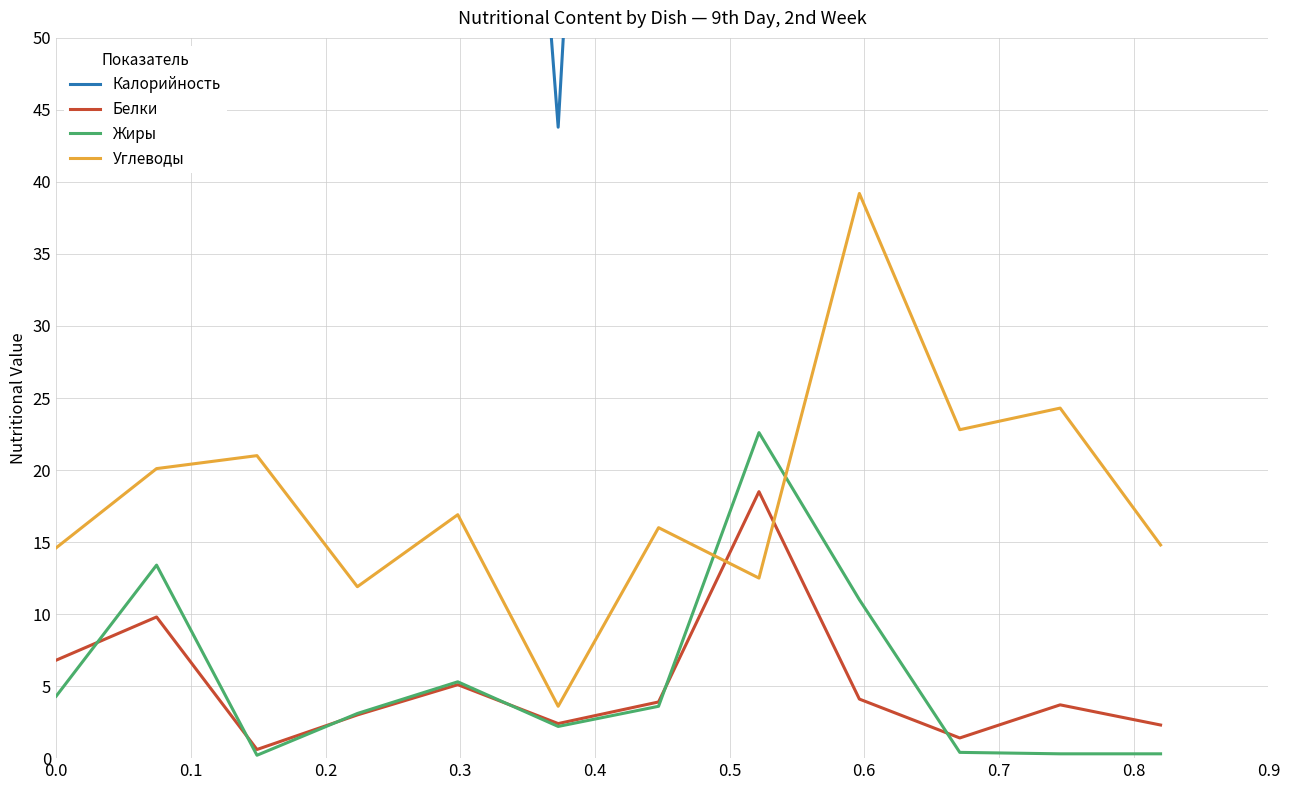

Which series ends up on top after the final intersection of Углеводы and Белки?

Углеводы